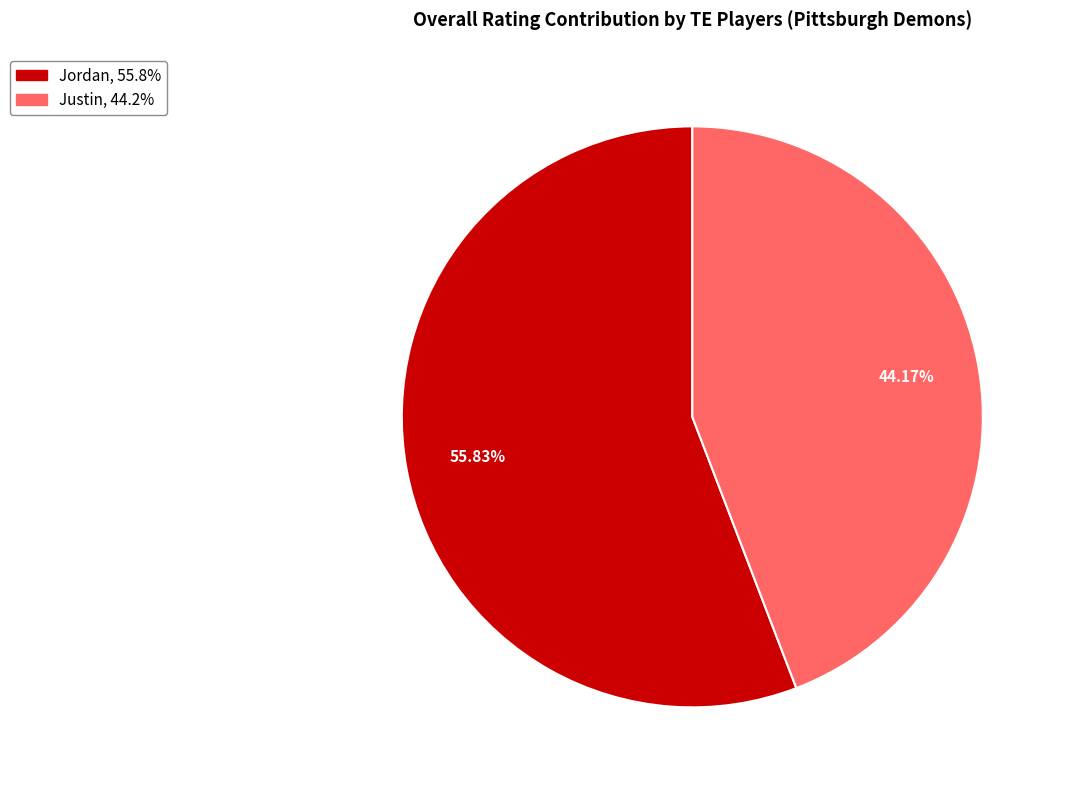

What percentage is the Justin slice, to the nearest percent?

44%